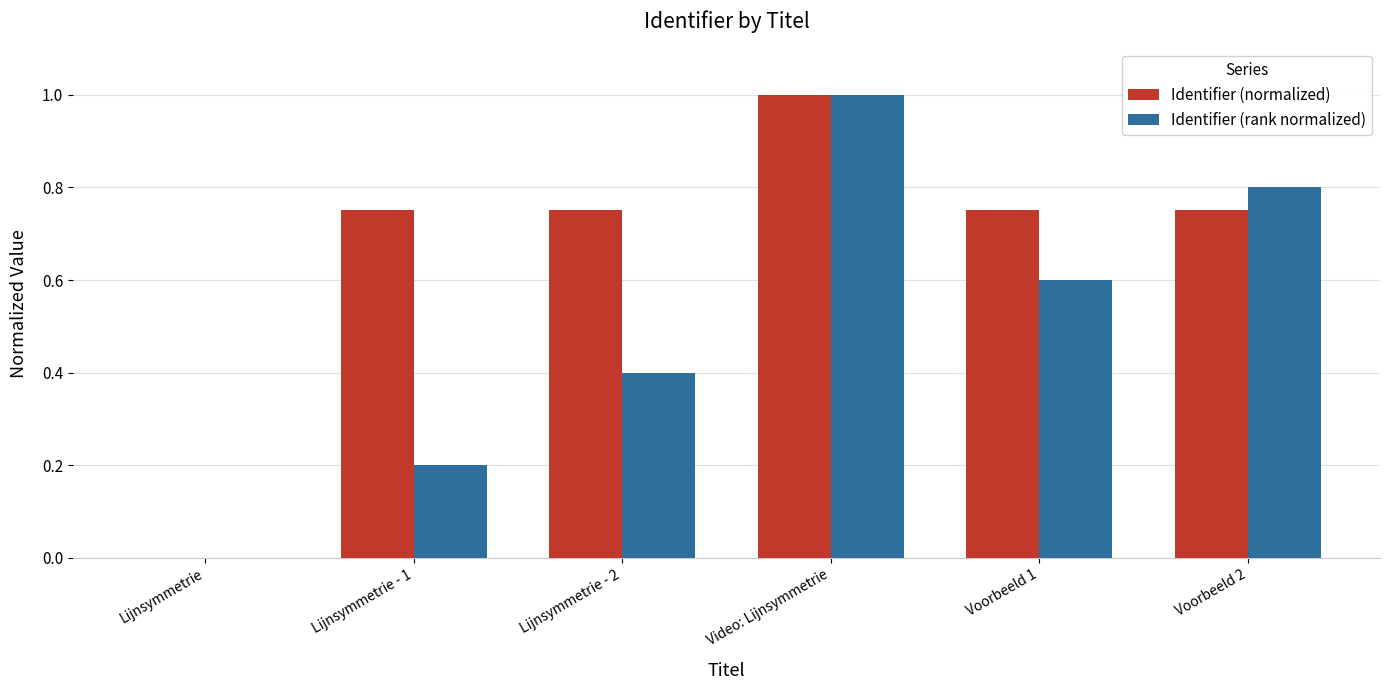

What is the maximum value shown in the chart?

1.0